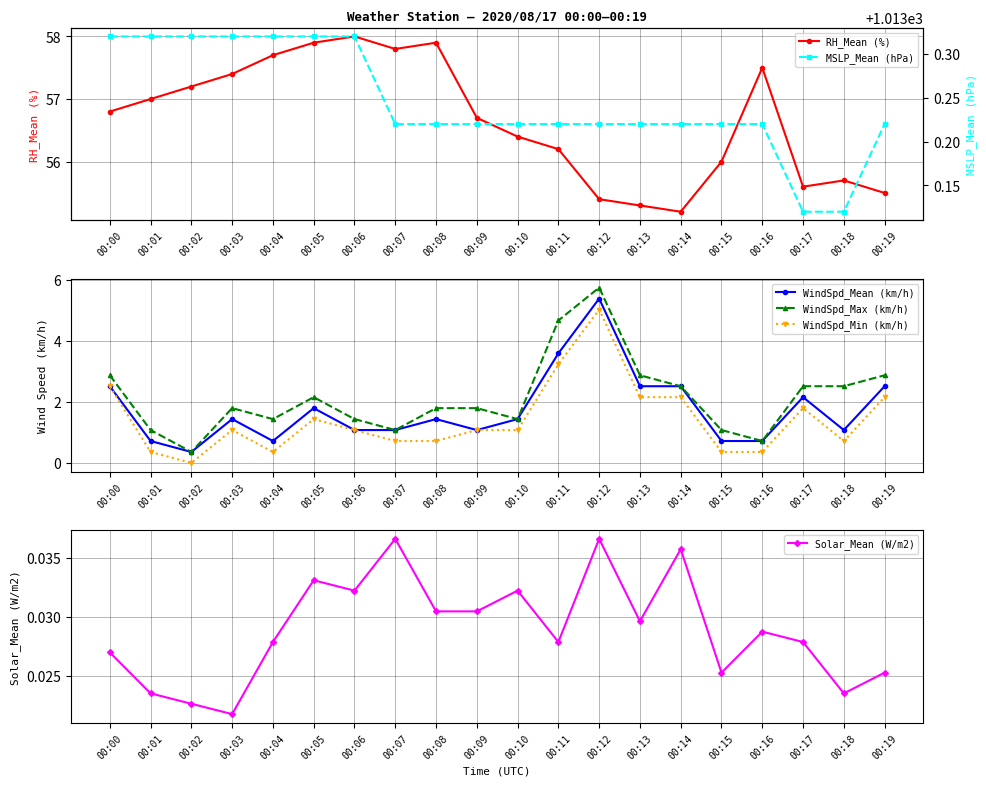

Does the chart have visible grid lines?

Yes